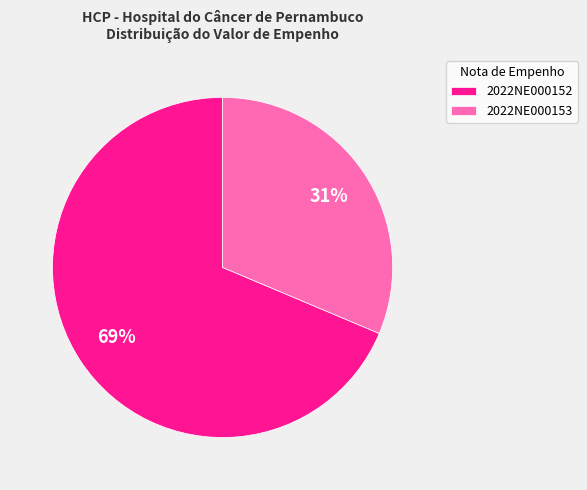

Rank the categories by value from highest to lowest.

2022NE000152, 2022NE000153